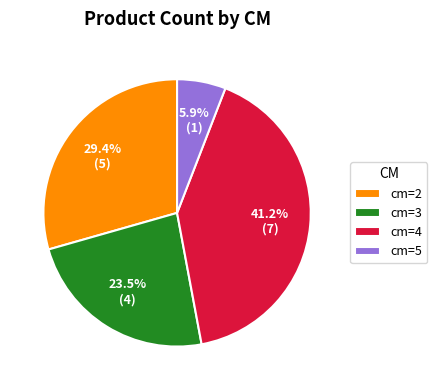

Which slice is the largest?

cm=4